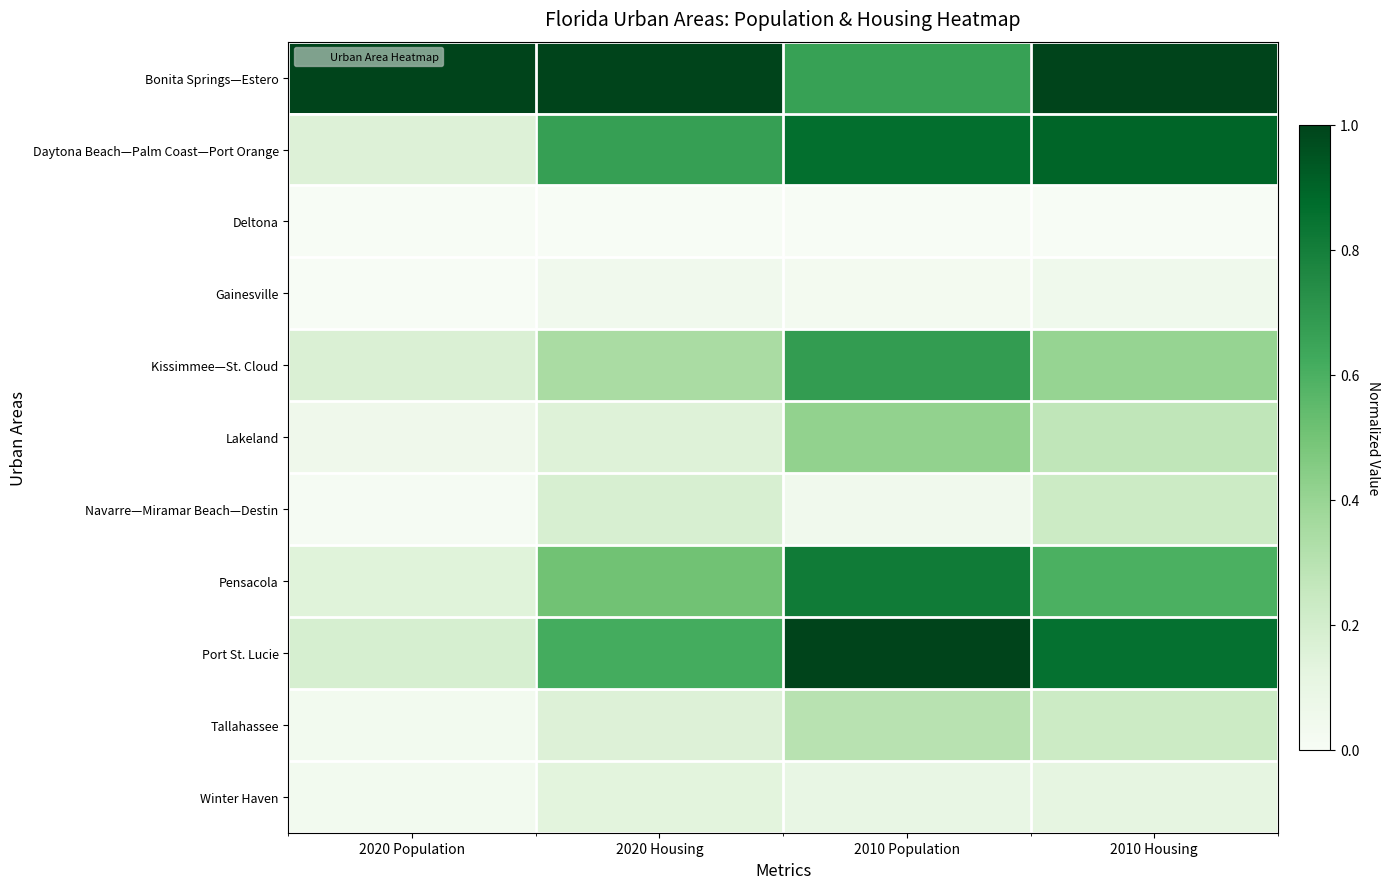

Which series has the widest spread of values?

Port St. Lucie